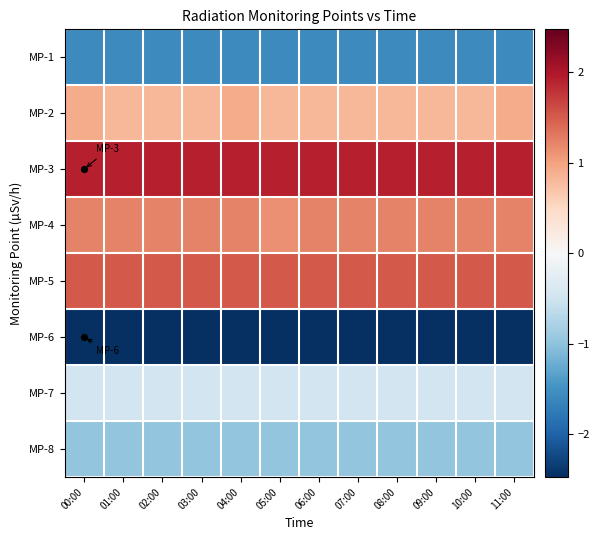

Count the number of categories in the chart.

12